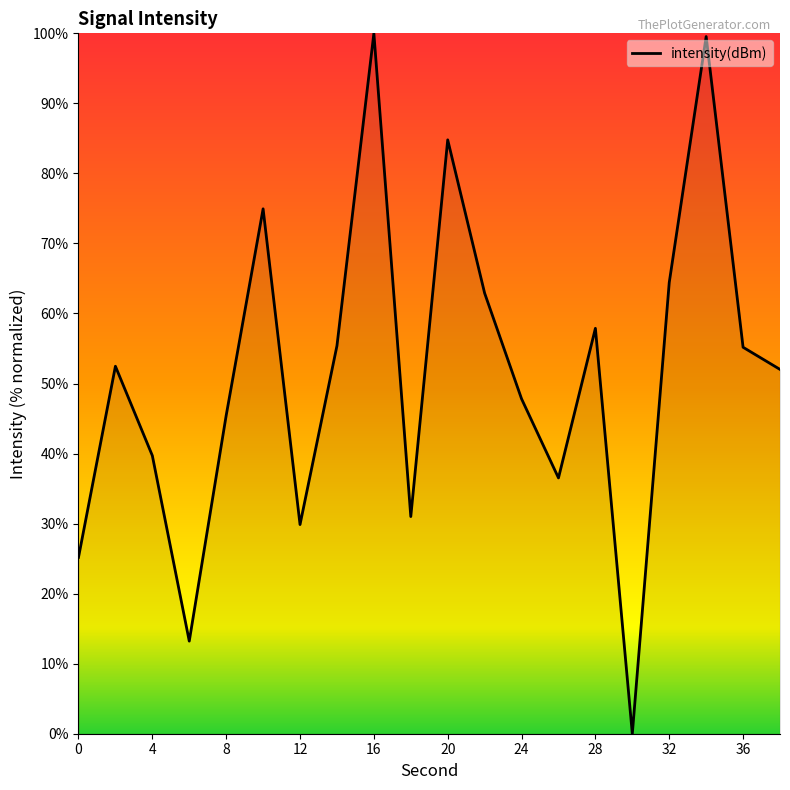

What is the difference between the maximum and minimum values?

100.0